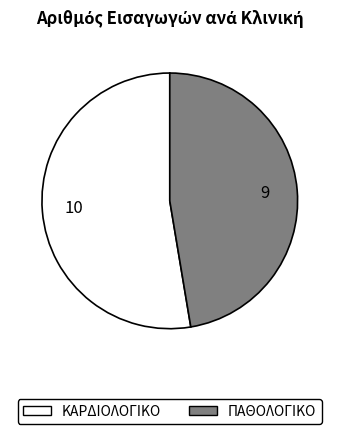

Which category accounts for the majority?

ΚΑΡΔΙΟΛΟΓΙΚΟ